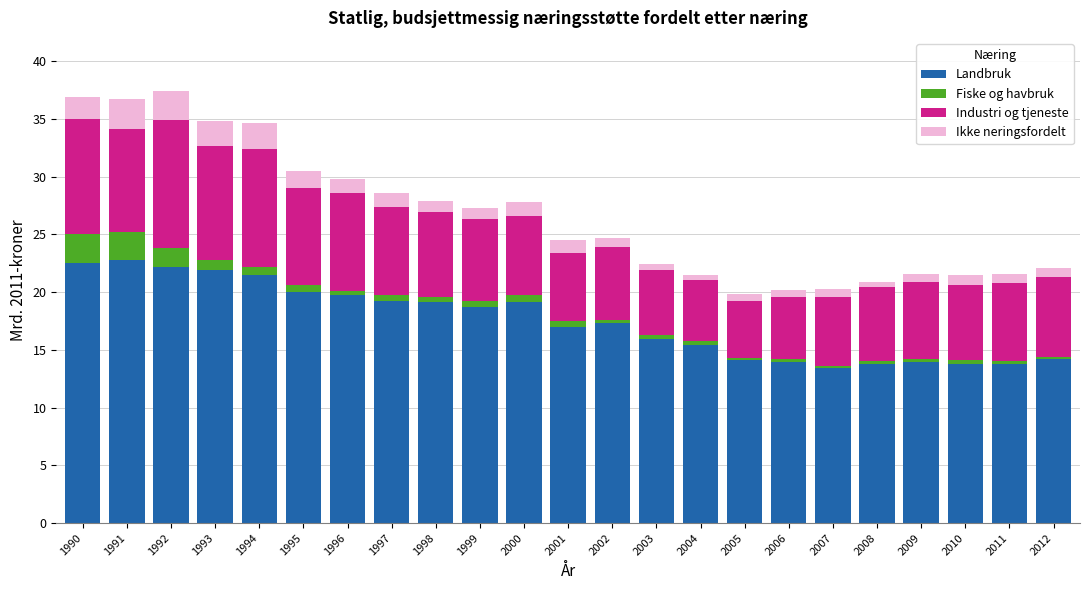

What is the total value across all series at 1991?

36.7